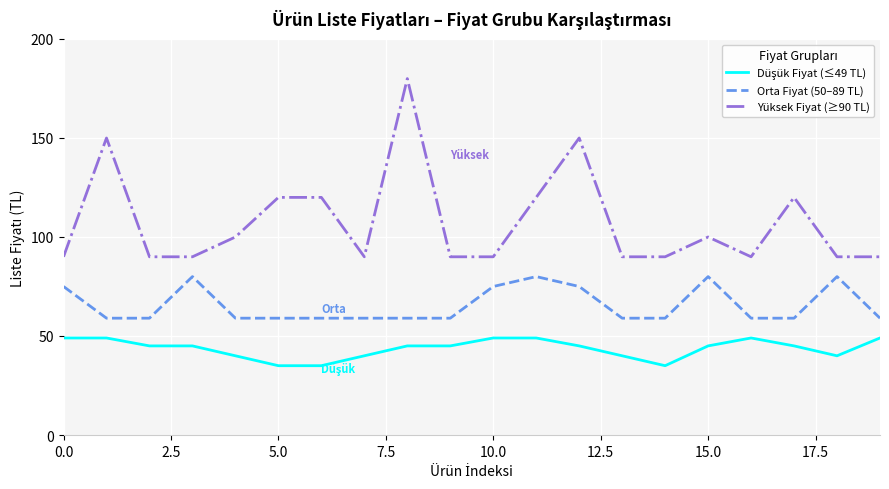

Which series has the largest total across all categories?

Yüksek Fiyat (≥90 TL)